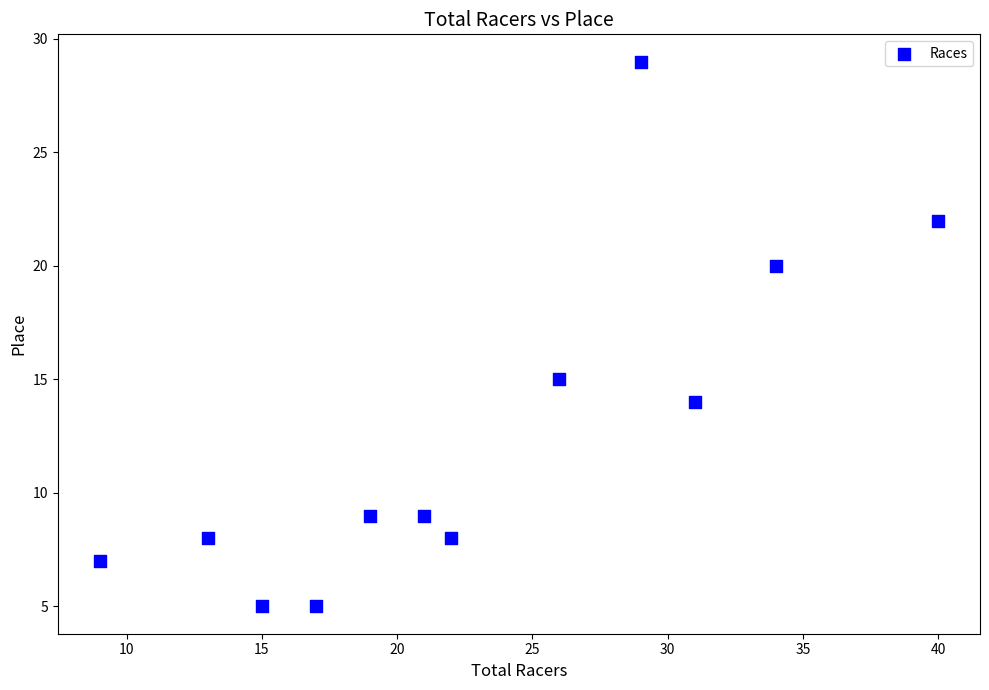

What Y value in the scatter plot is closest to 17?

15